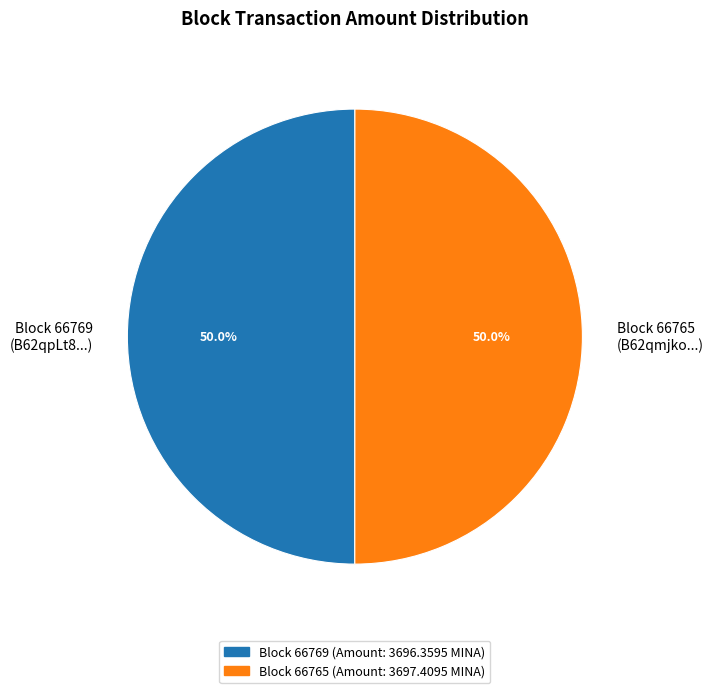

What is the ratio of the value at Block 66769 (B62qpLt8...) to the value at Block 66765 (B62qmjko...)?

1.0